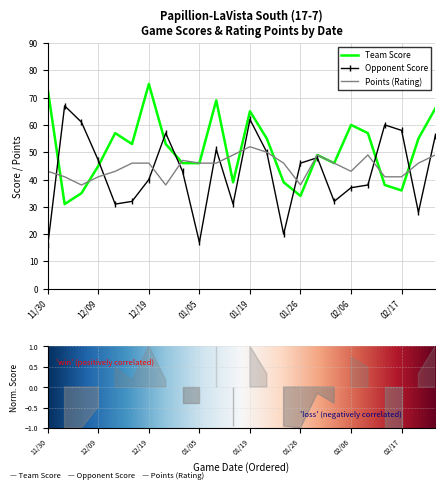

Is the value of points at opp_score greater than the value of score at 8?

No